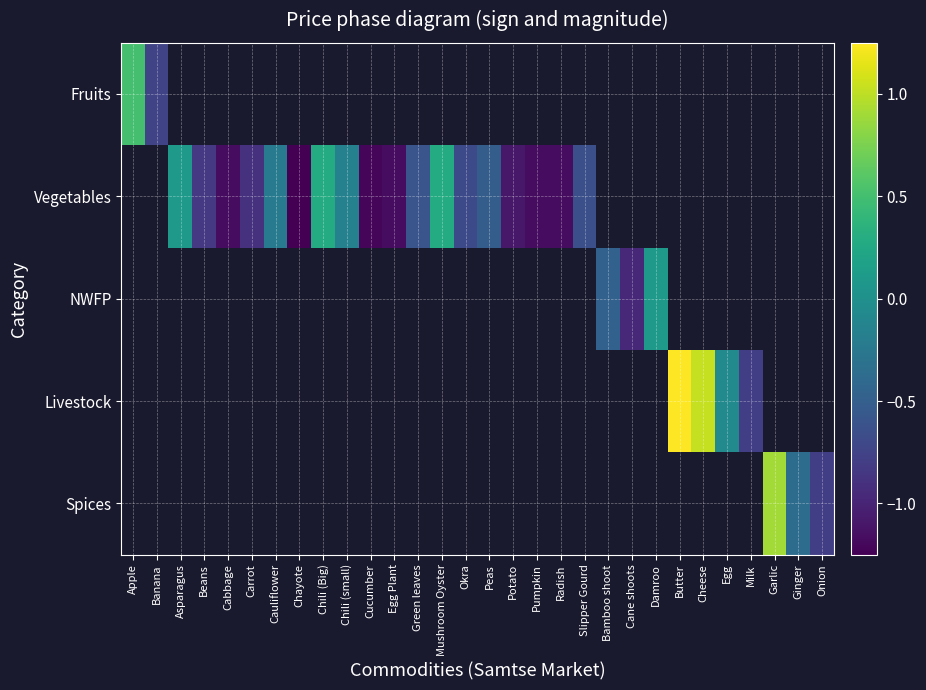

The Vegetables series shows -1.9 at Chayote. True or false?

False